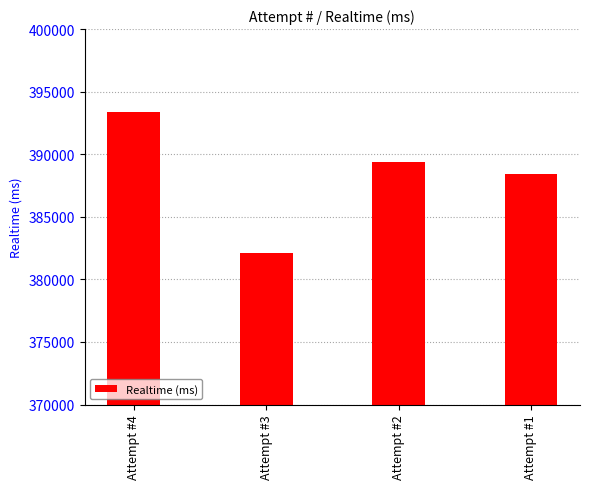

Reading right to left, extract all data points from this chart.

Attempt #1=388453	Attempt #2=389341	Attempt #3=382093	Attempt #4=393389